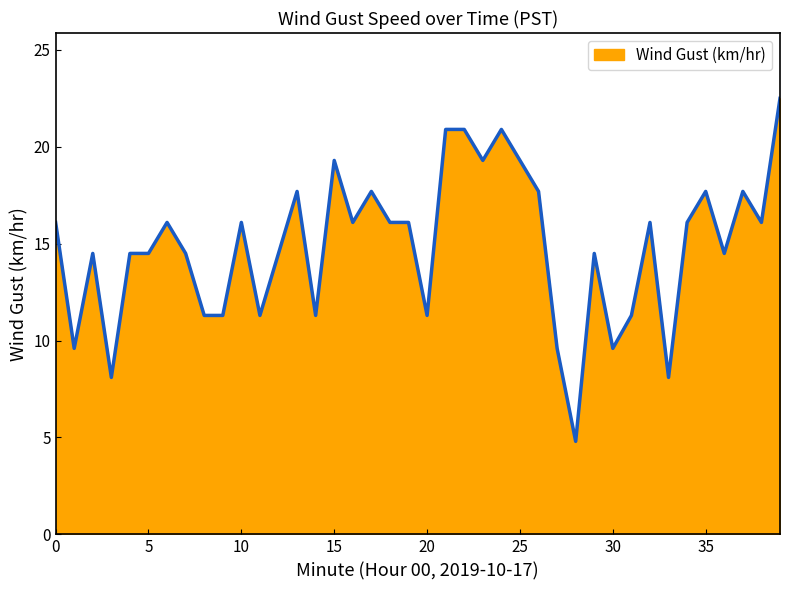

What is the difference between the maximum and minimum values?

17.7